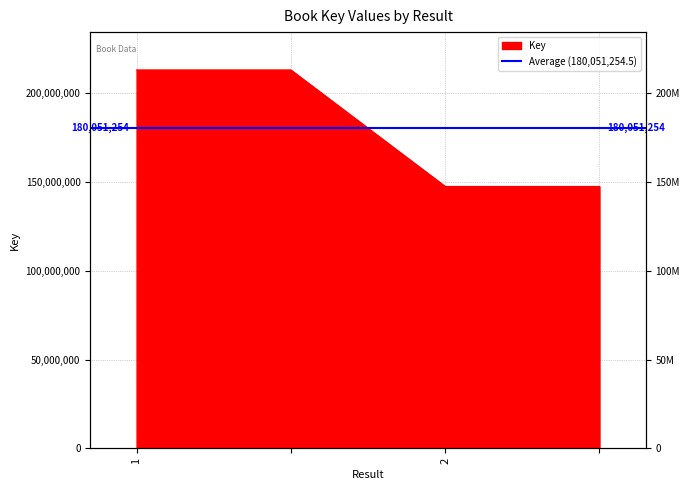

Reading right to left, extract all data points from this chart.

=147309271	2=147309271	=212793238	1=212793238